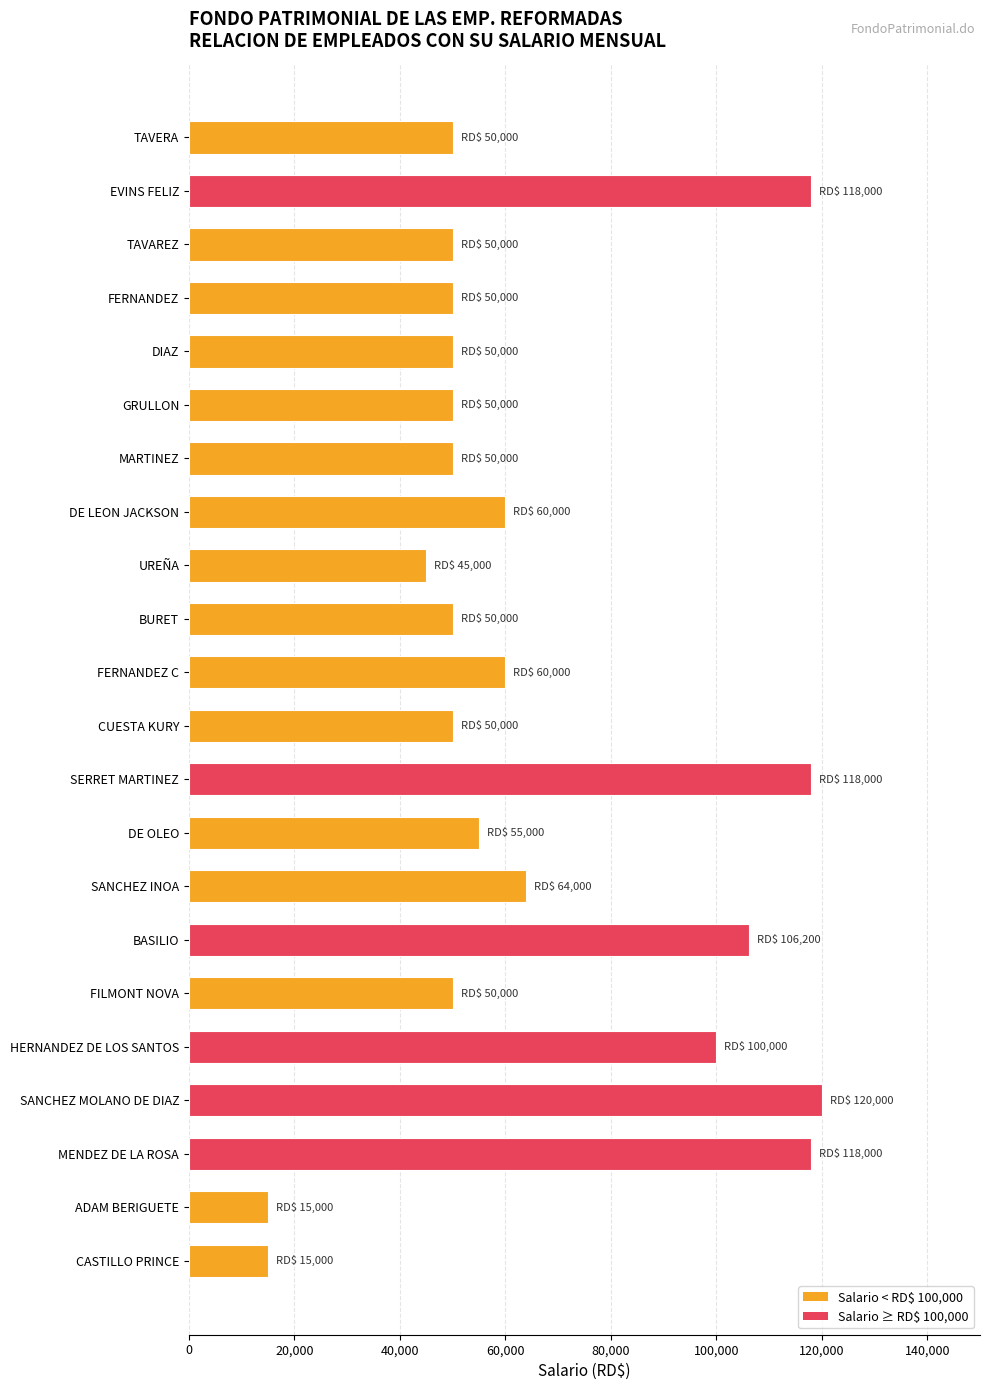

Between FERNANDEZ and ADAM BERIGUETE, which is larger?

FERNANDEZ